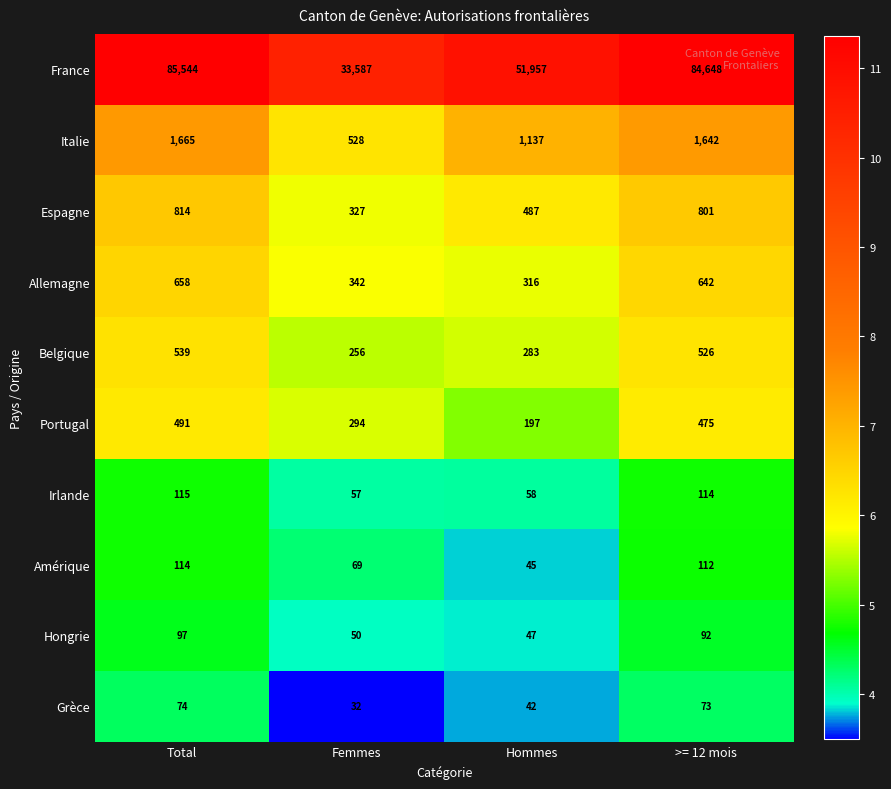

At which label does Portugal reach its minimum?

Hommes